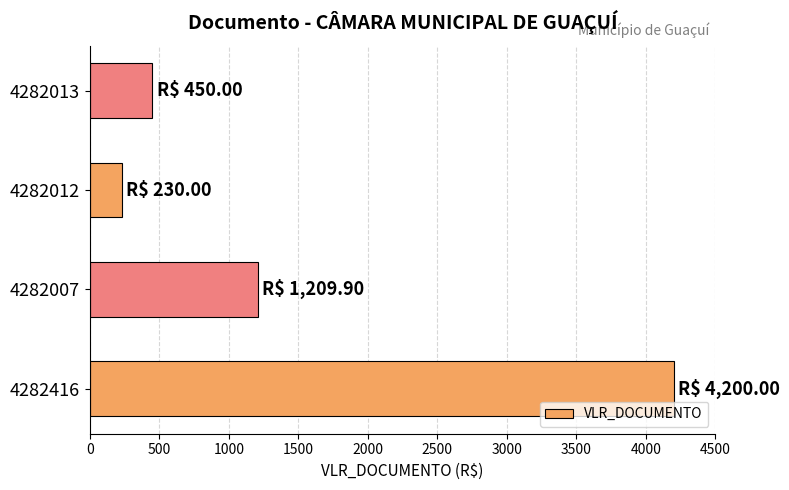

Rank the categories by value from lowest to highest.

4282012, 4282013, 4282007, 4282416